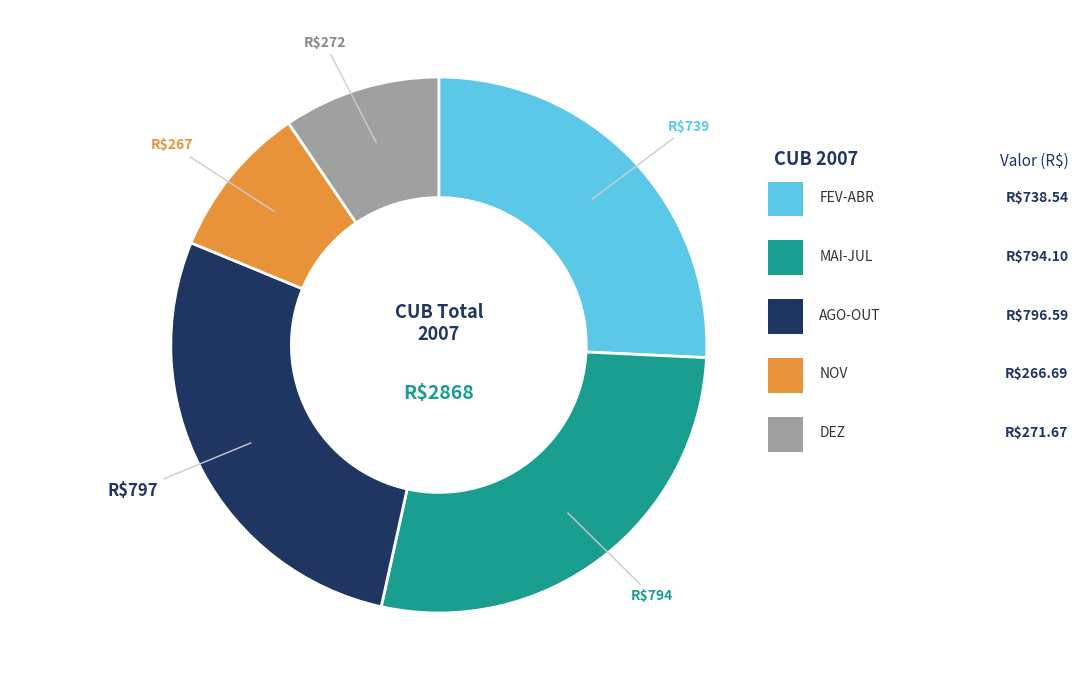

Is there any slice that represents more than half of the pie?

No